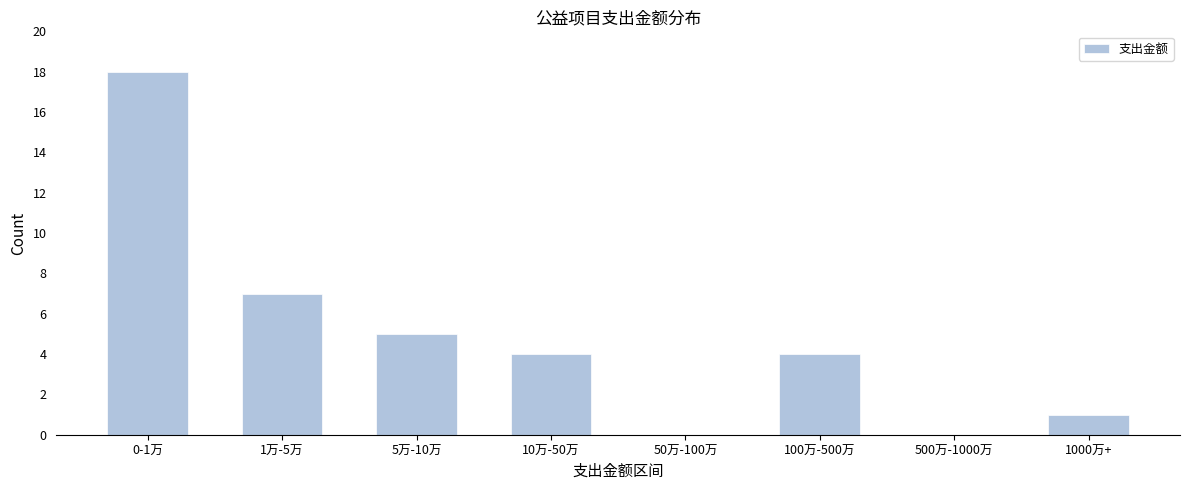

Reading left to right, extract all data points from this chart.

0-1万=18	1万-5万=7	5万-10万=5	10万-50万=4	50万-100万=0	100万-500万=4	500万-1000万=0	1000万+=1